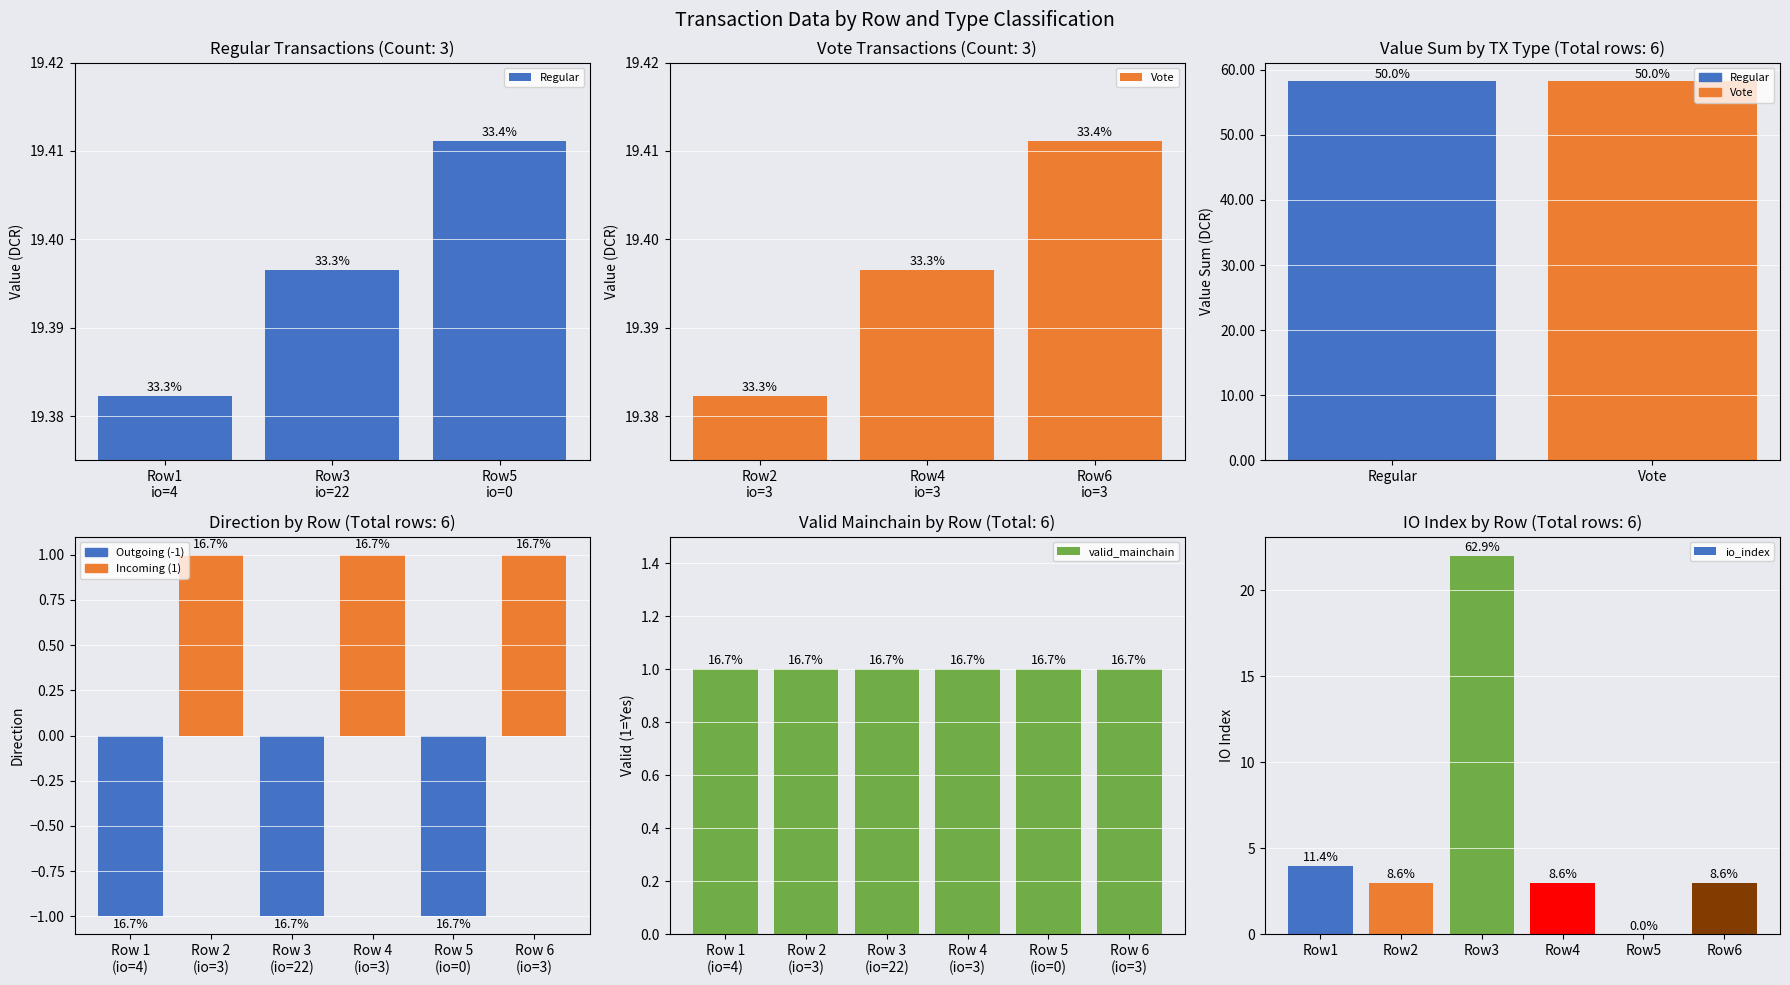

What is the total value across all series at 4?

-1